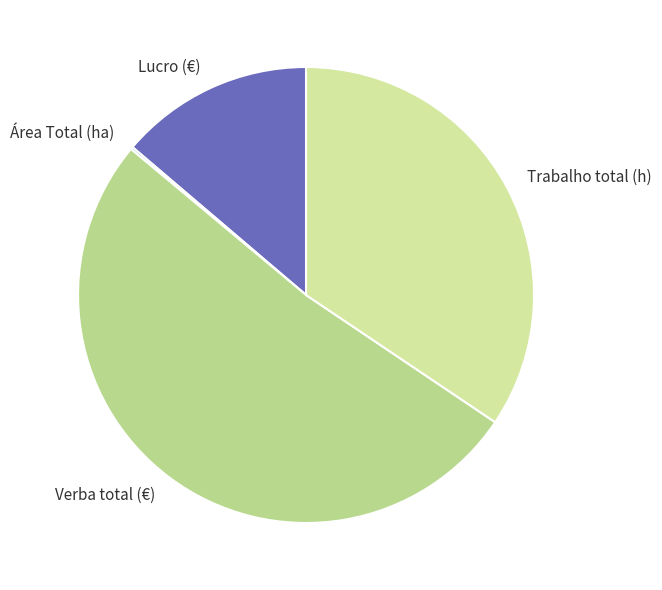

Which category accounts for the majority?

Verba total (€)